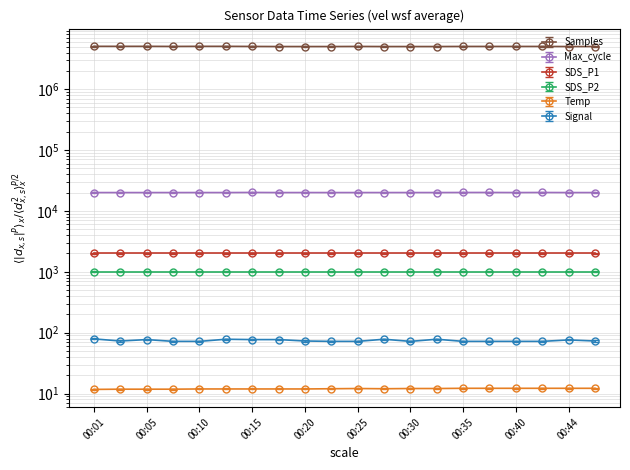

Between 00:27 and 00:08, which is larger?

00:08